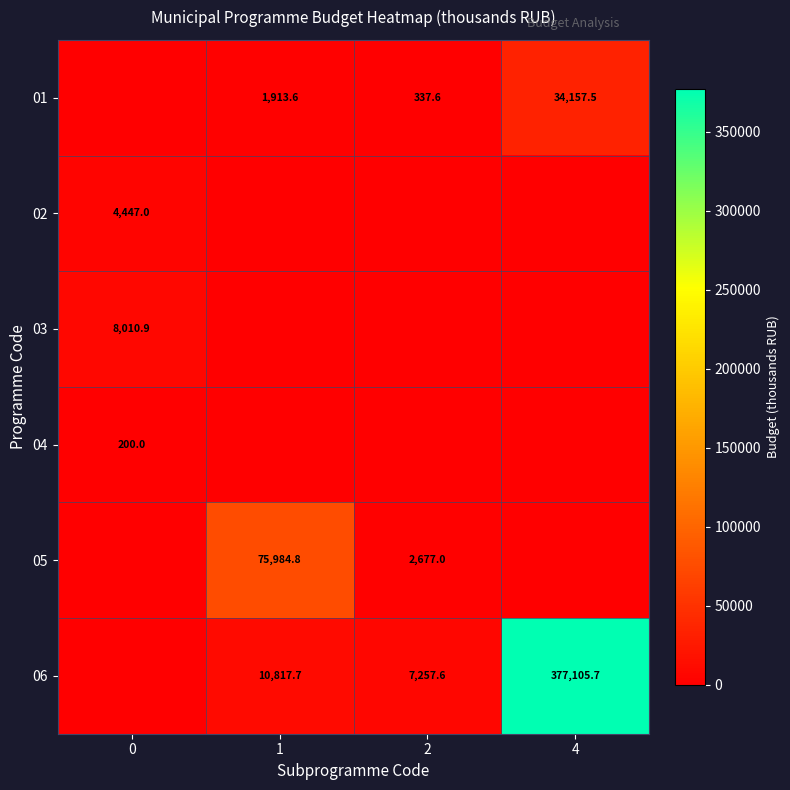

At which label does 03 reach its minimum?

1